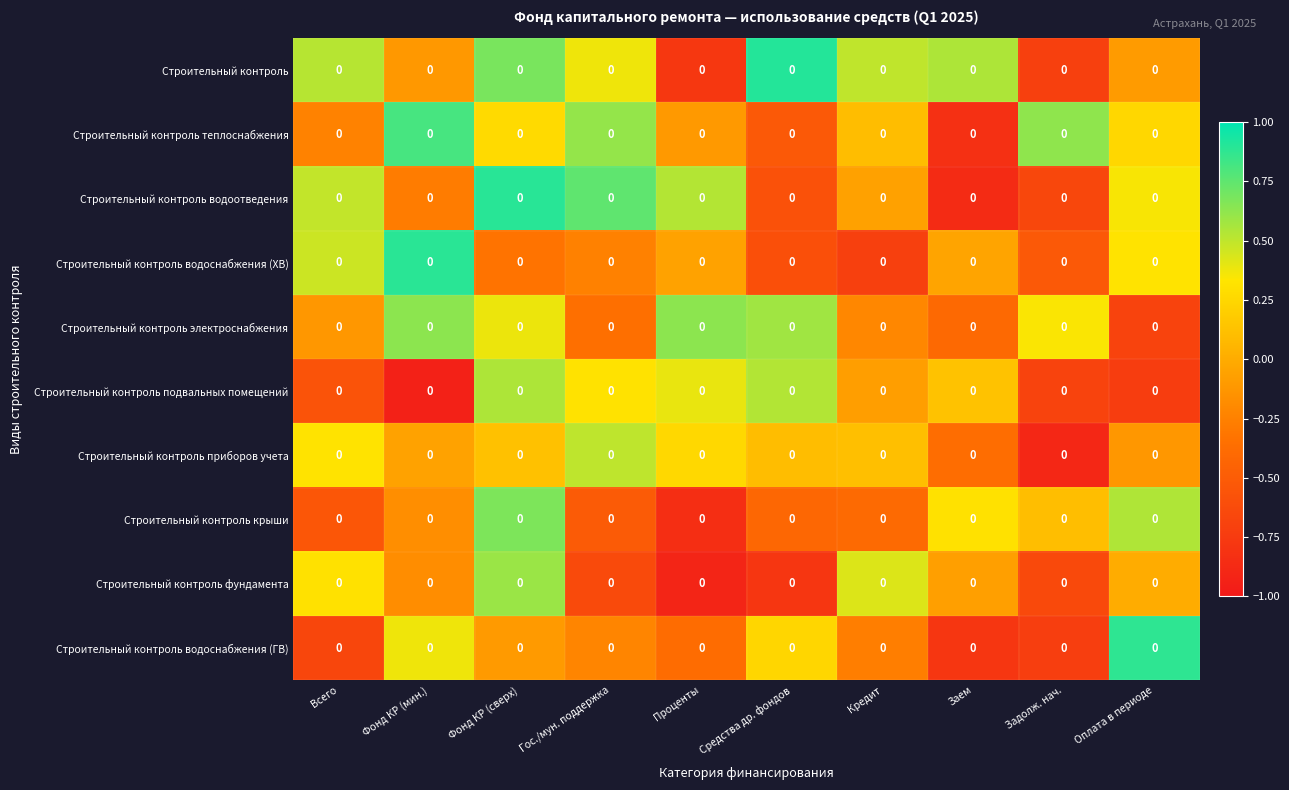

Is it true that Строительный контроль equals 0.5 at Кредит?

True